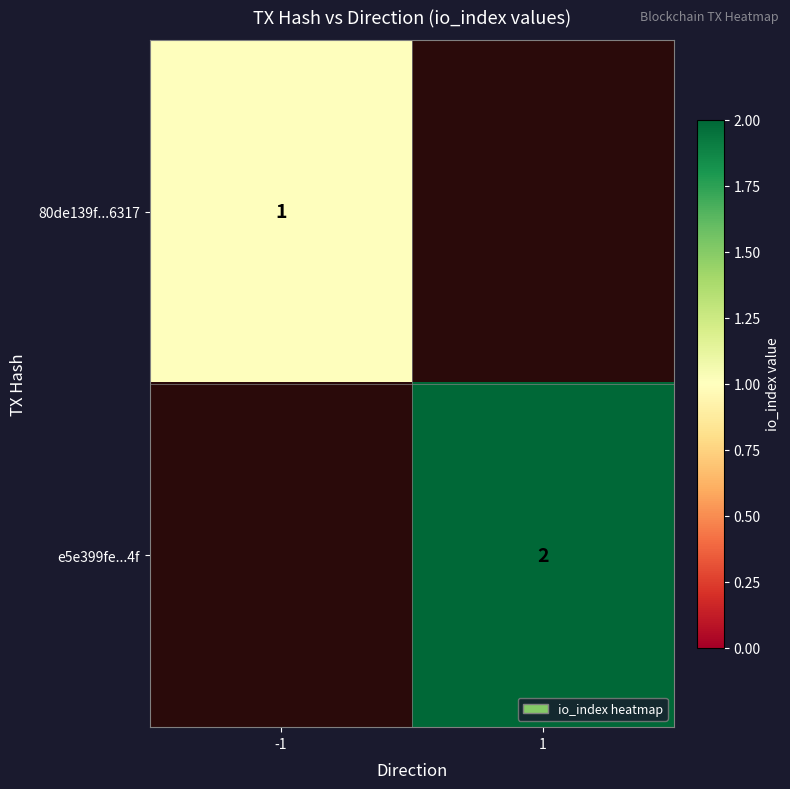

Which label corresponds to the smallest value in the chart?

-1